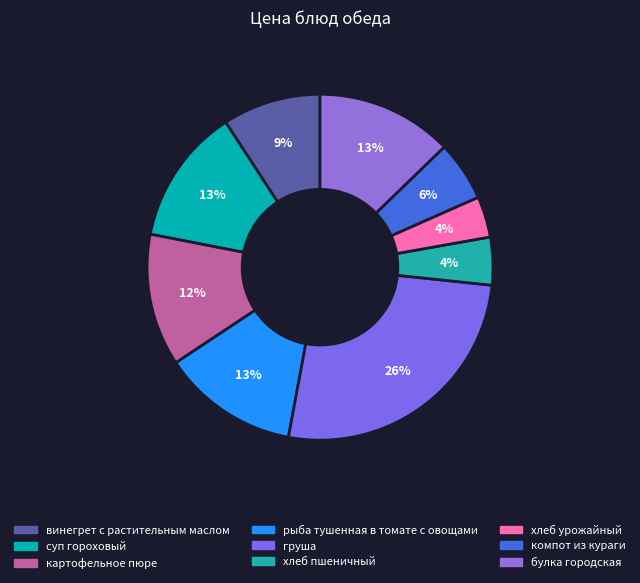

Is there a majority slice in this chart?

No